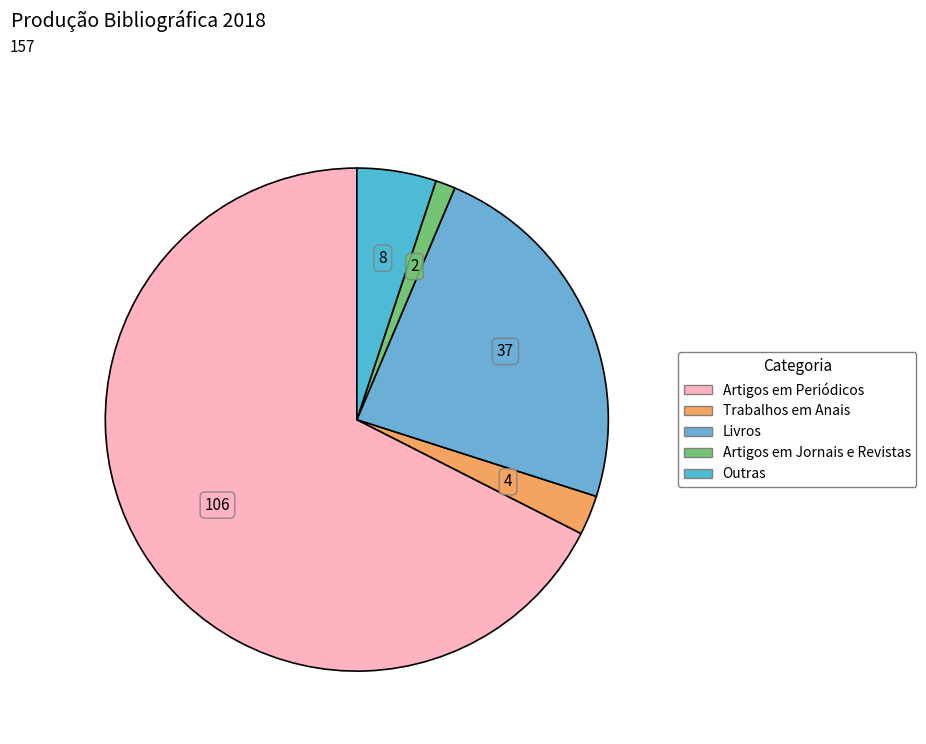

To the nearest percent, what portion does Livros represent?

24%